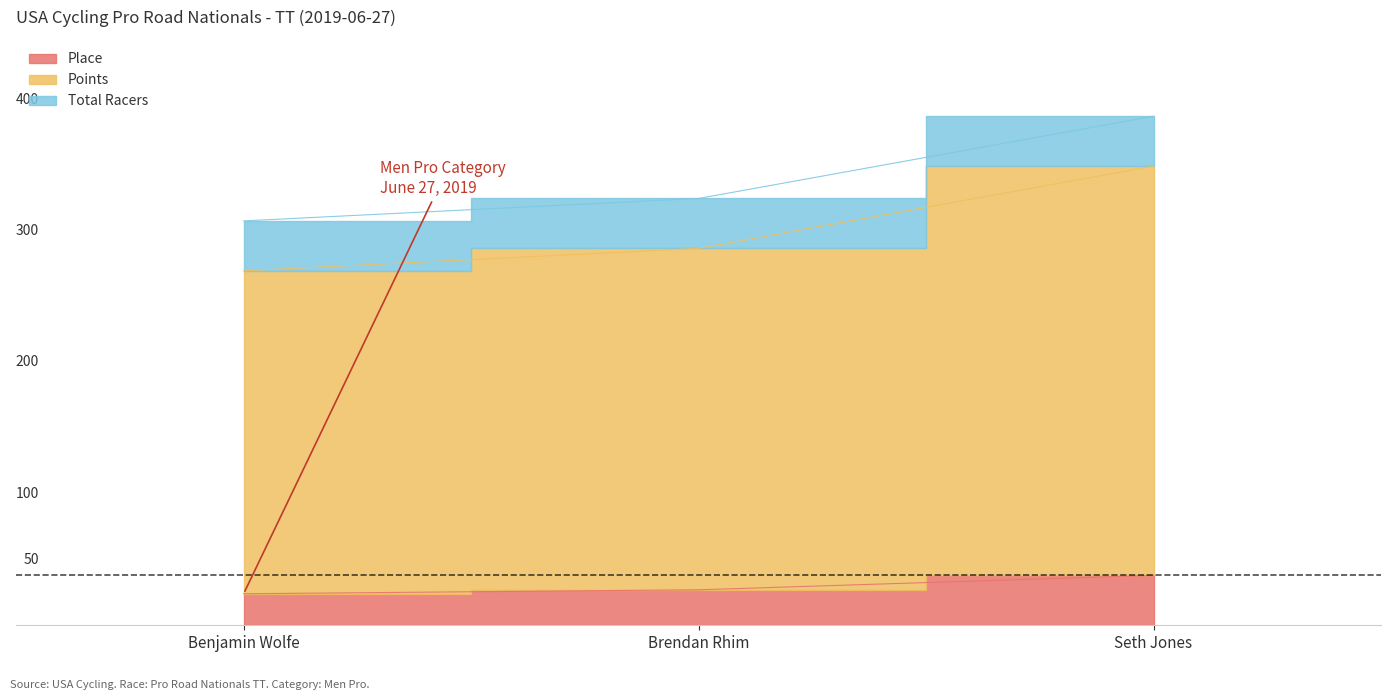

Read the Place value at Seth Jones.

38.0